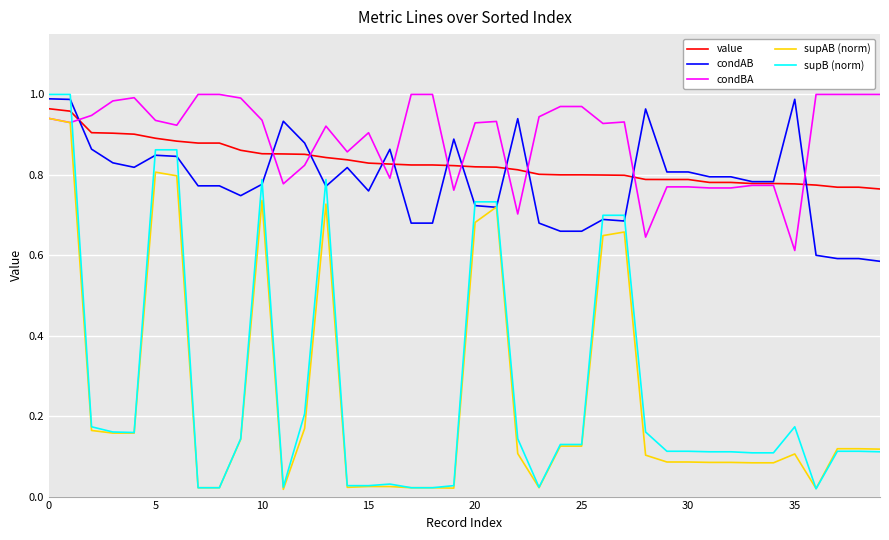

True or false: supB (norm) and value cross at least once.

True